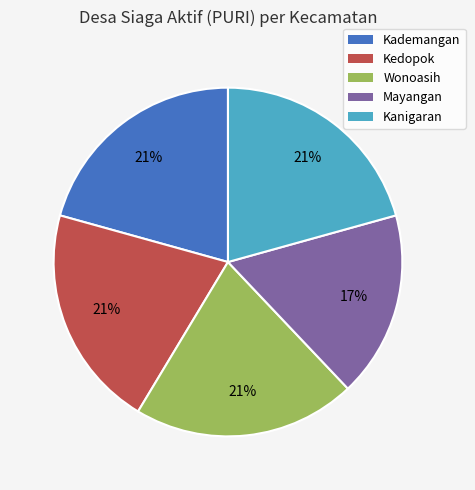

What is the smallest slice in the pie chart?

Mayangan